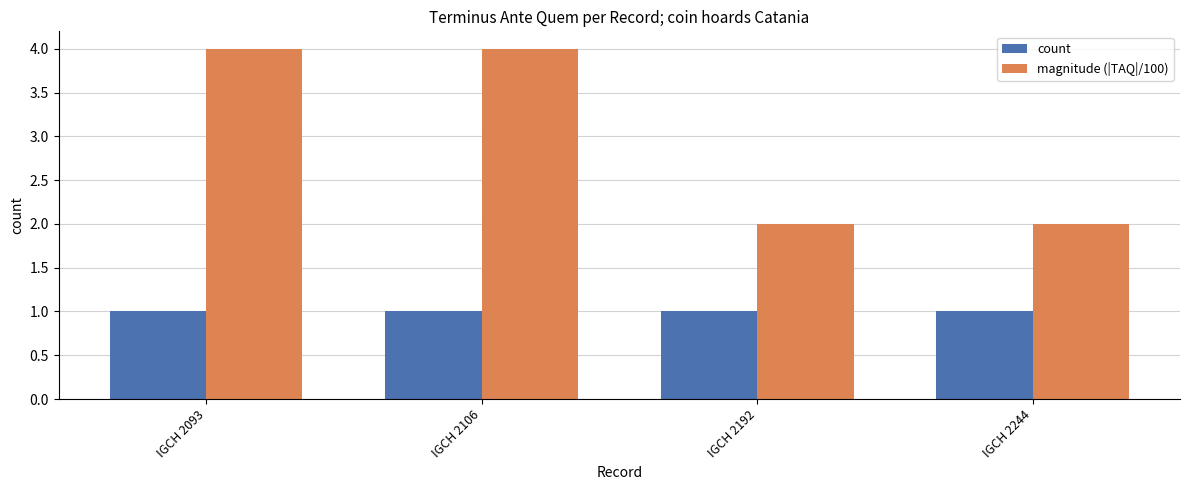

List the series in order of their peak value, lowest first.

count, magnitude (|TAQ|/100)